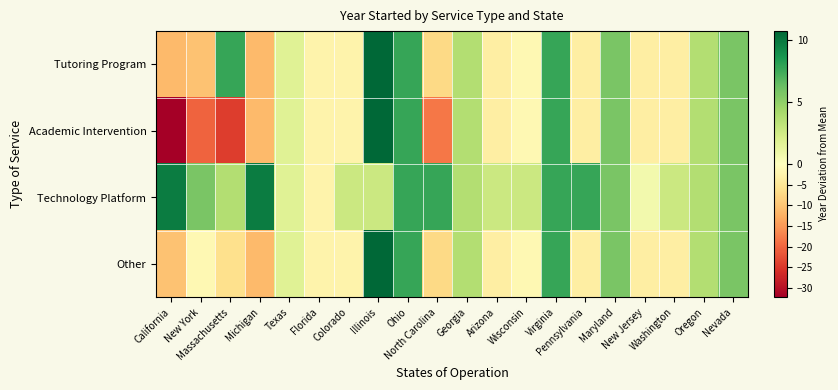

What is the greatest value displayed?

10.7